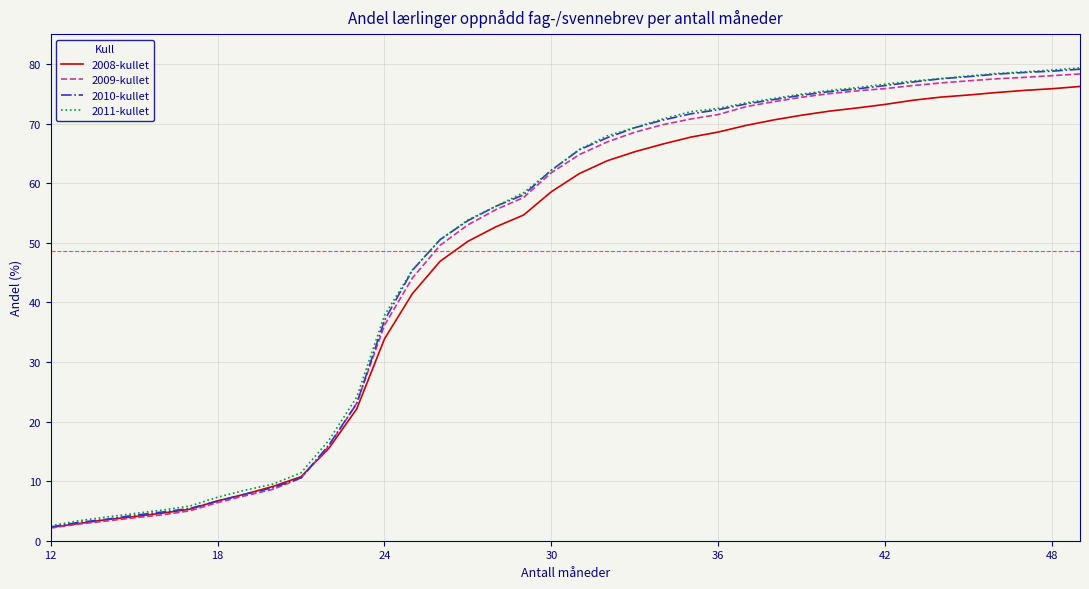

What is the lowest value of the 2010-kullet series?

2.3